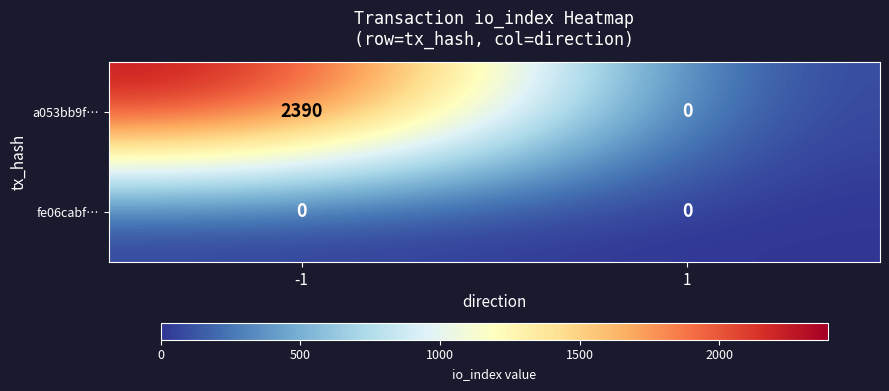

What is the difference between the maximum and minimum values in the a053bb9f… series?

2390